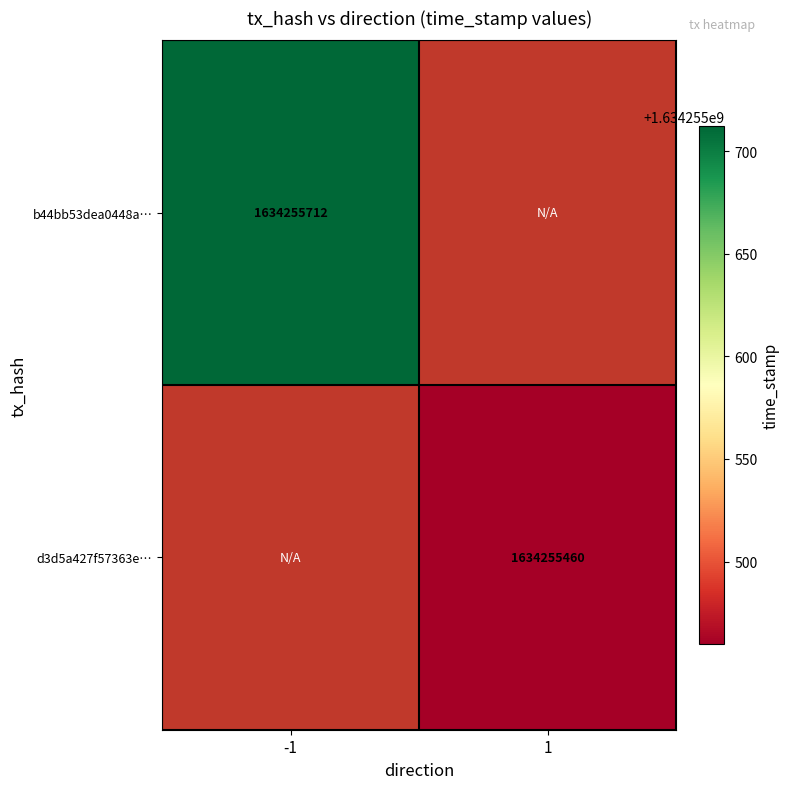

What is the sum of the d3d5a427f57363e87894c6635aa95e4421428b5 values at direction and time_stamp?

1634255461